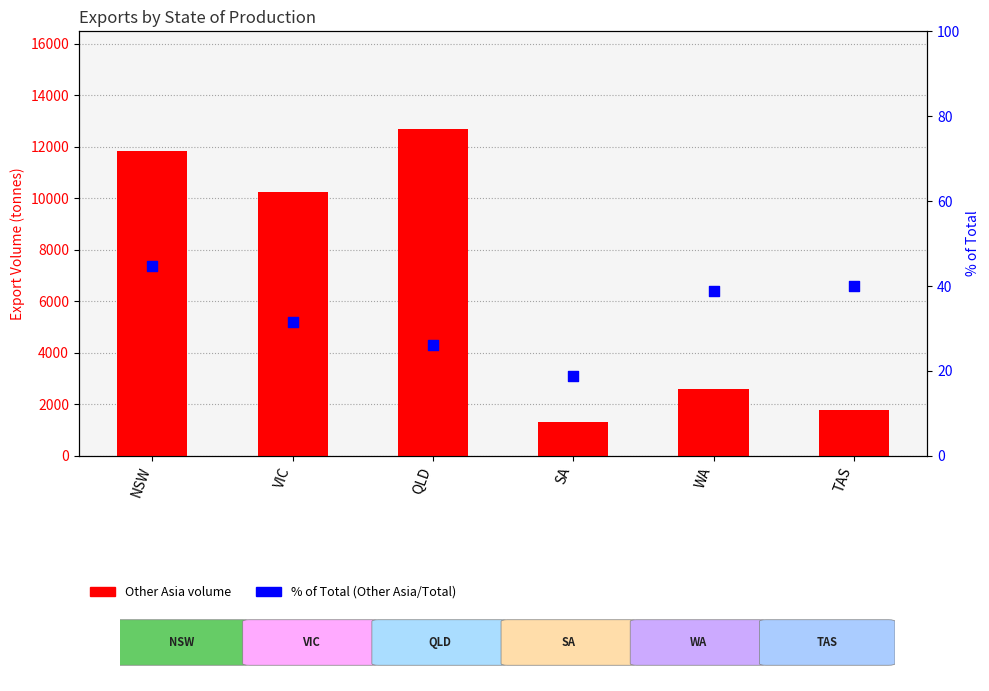

Which series reaches the minimum Y coordinate?

% of Total